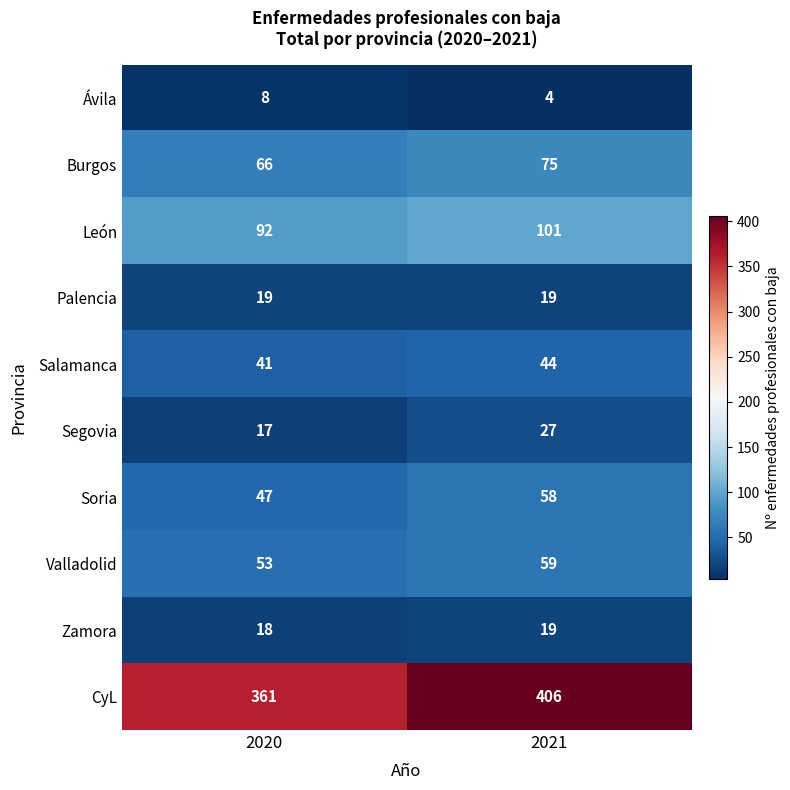

How many distinct data groups are displayed?

10